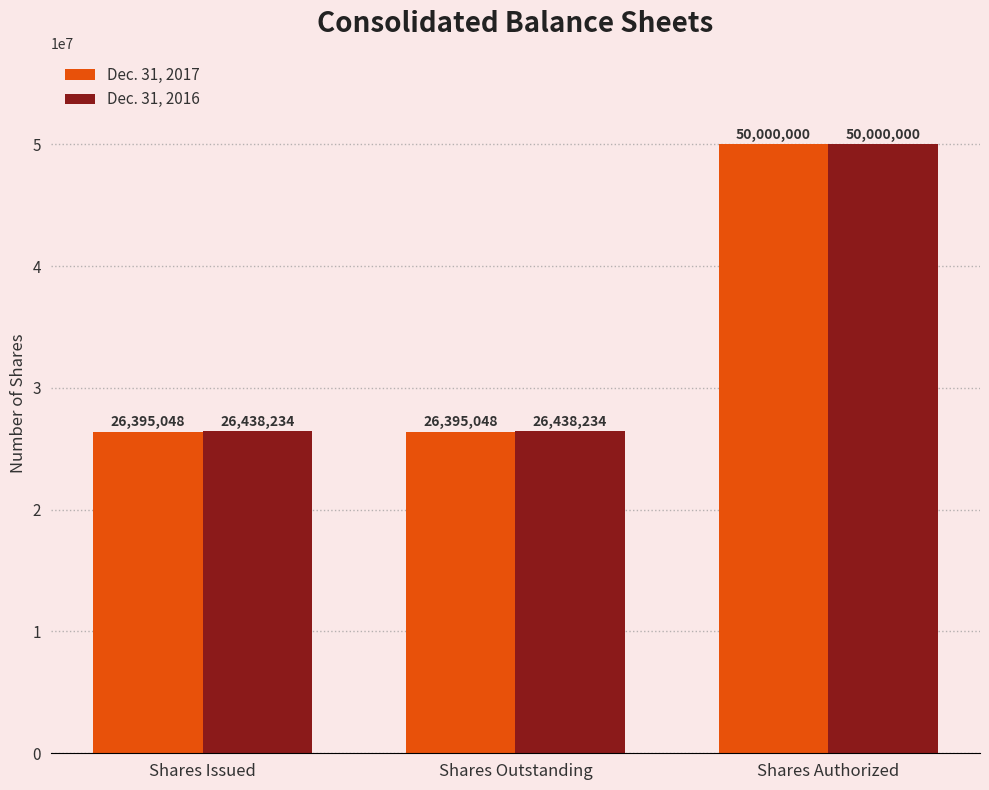

What is the value of the Dec. 31, 2016 bar at the 1st from the left?

26438234